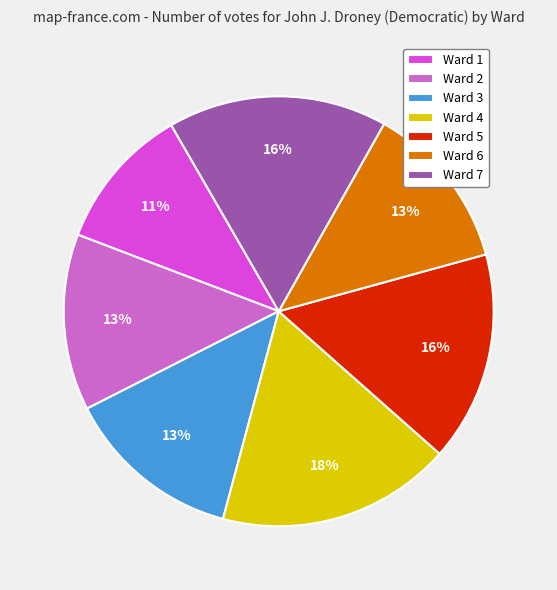

To the nearest percent, what portion does Ward 5 represent?

16%